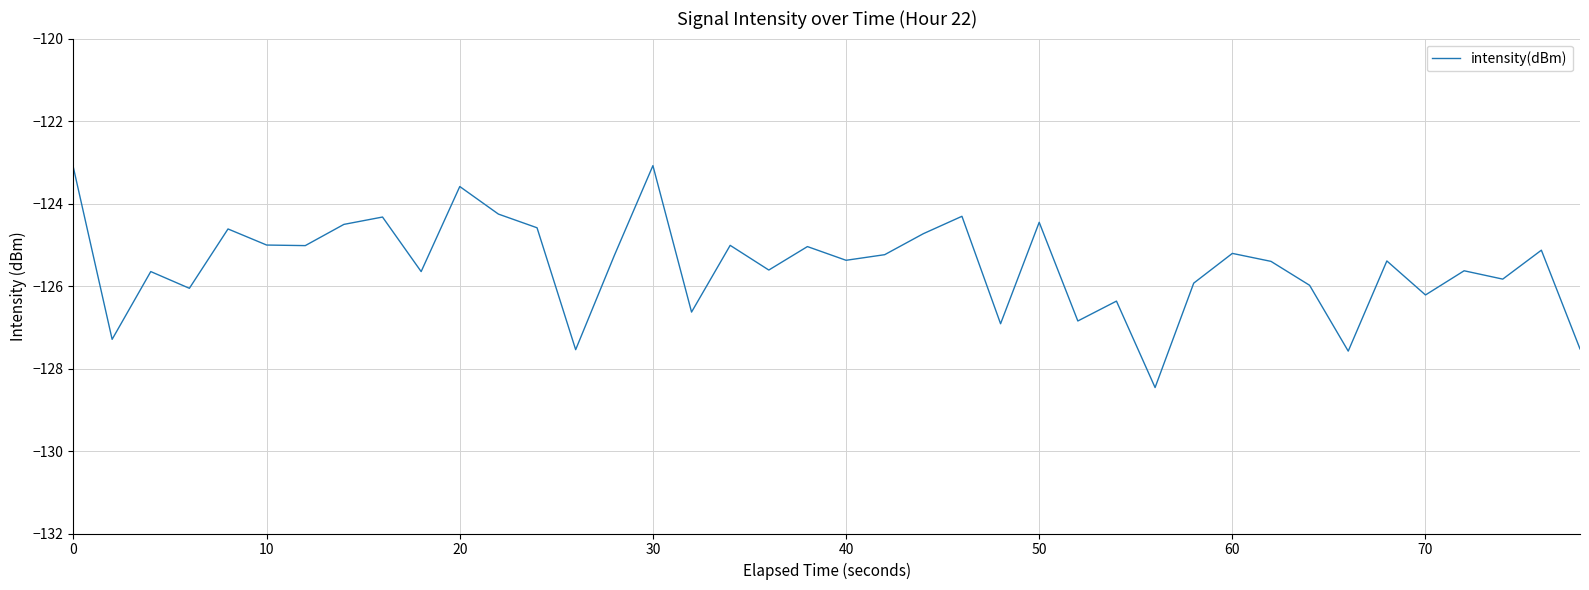

What is the minimum value shown in the chart?

-128.5